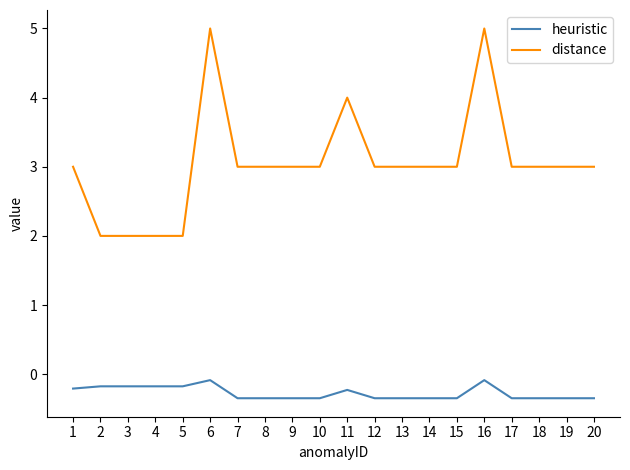

Reading right to left, transcribe all the data shown in this chart.

heuristic: 20=-0.3	19=-0.3	18=-0.3	17=-0.3	16=-0.1	15=-0.3	14=-0.3	13=-0.3	12=-0.3	11=-0.2	10=-0.3	9=-0.3	8=-0.3	7=-0.3	6=-0.1	5=-0.2	4=-0.2	3=-0.2	2=-0.2	1=-0.2
distance: 20=3.0	19=3.0	18=3.0	17=3.0	16=5.0	15=3.0	14=3.0	13=3.0	12=3.0	11=4.0	10=3.0	9=3.0	8=3.0	7=3.0	6=5.0	5=2.0	4=2.0	3=2.0	2=2.0	1=3.0